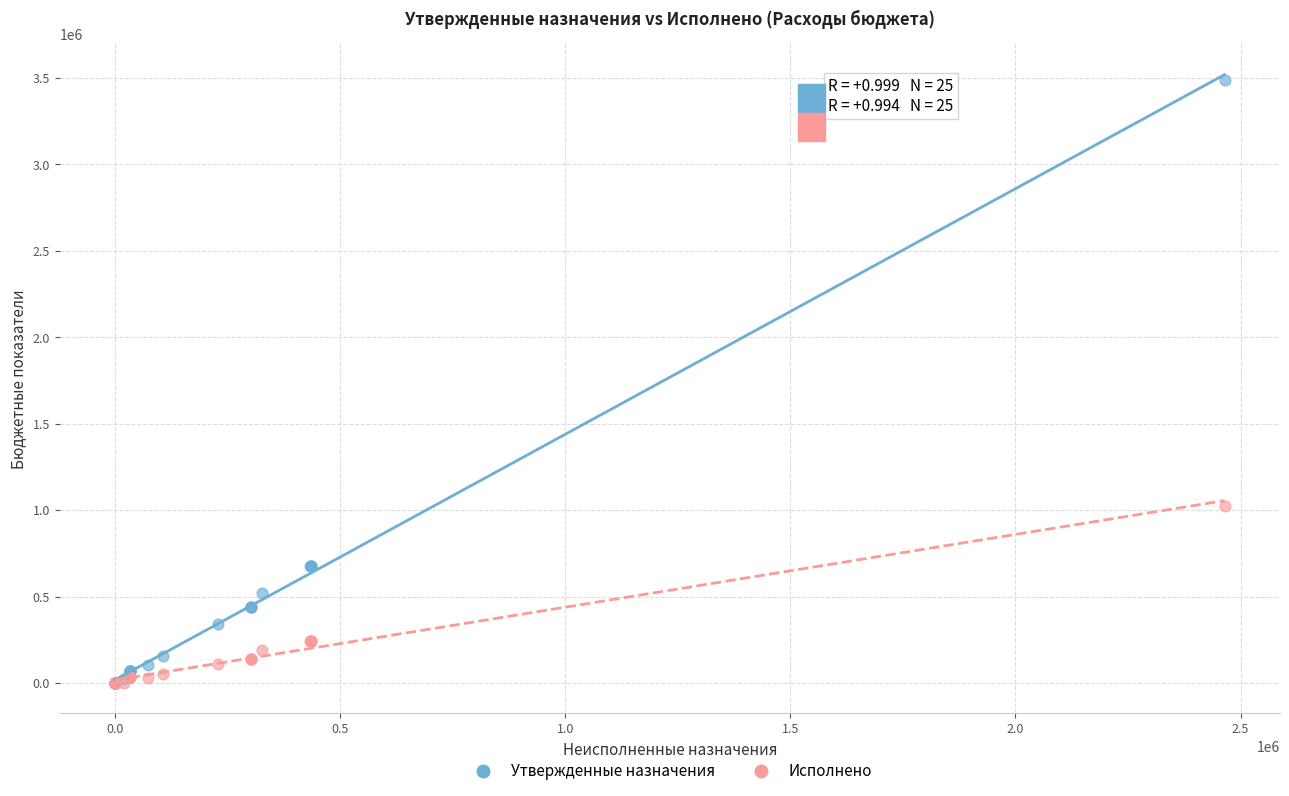

What are all the series names shown in the legend?

Утвержденные назначения, Исполнено